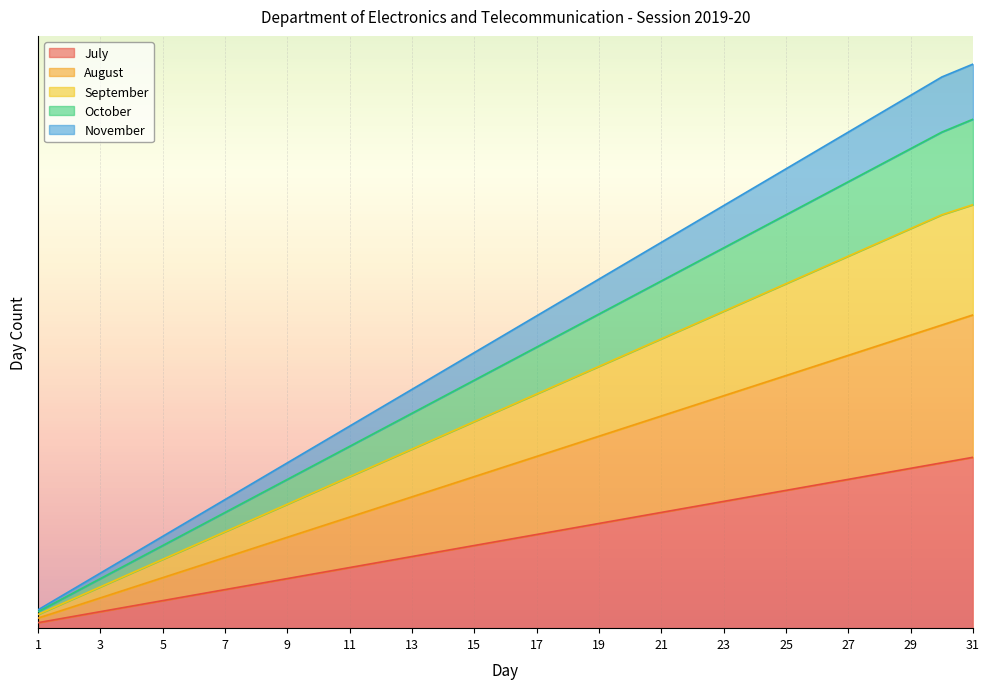

What is the spread (max minus min) of values at 22?

9.9